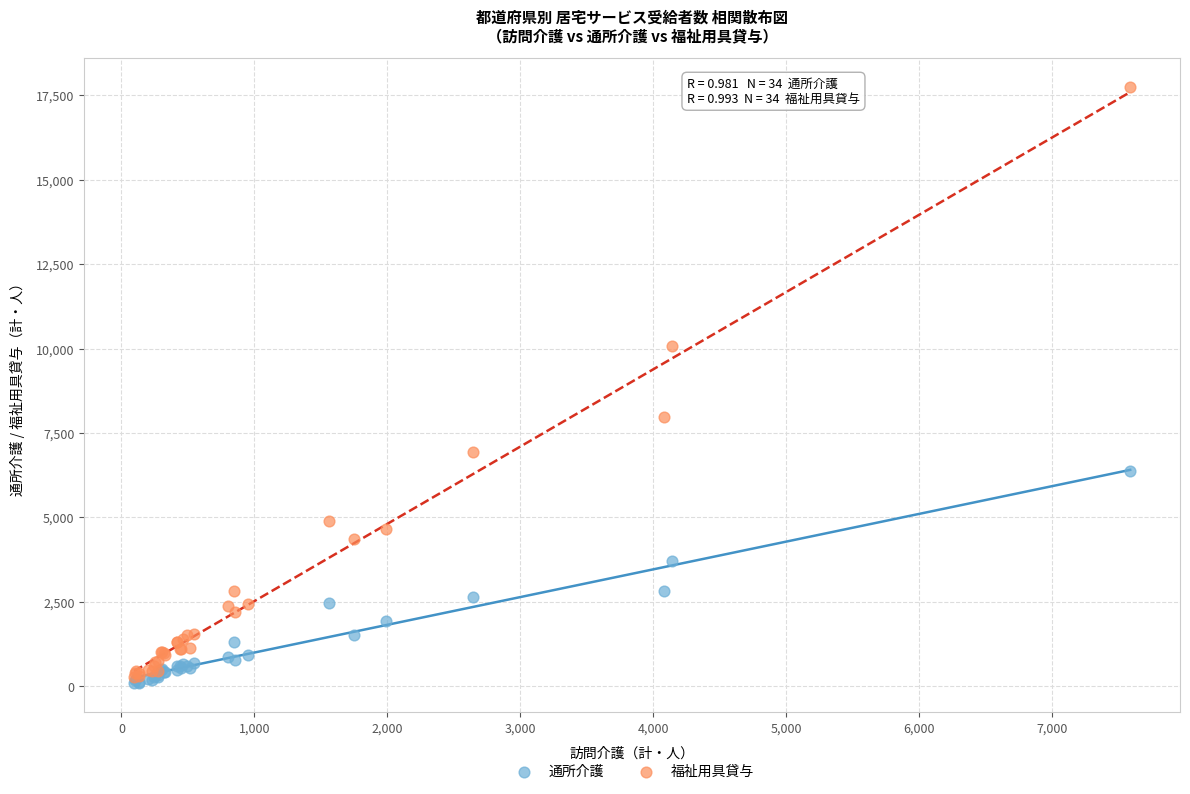

Across all series, what Y value is closest to 8920?

7981